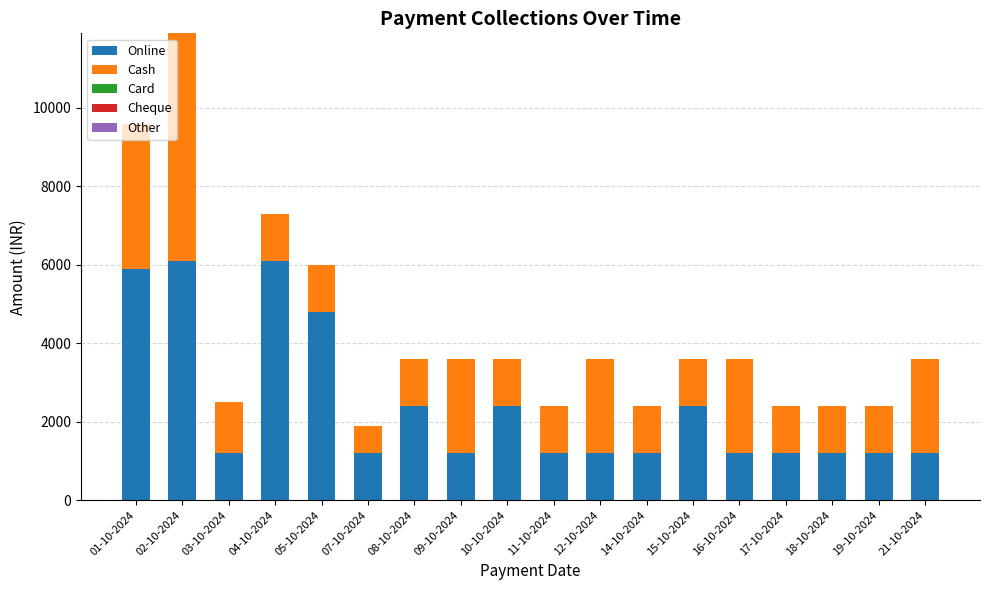

What is the minimum value for Online?

1200